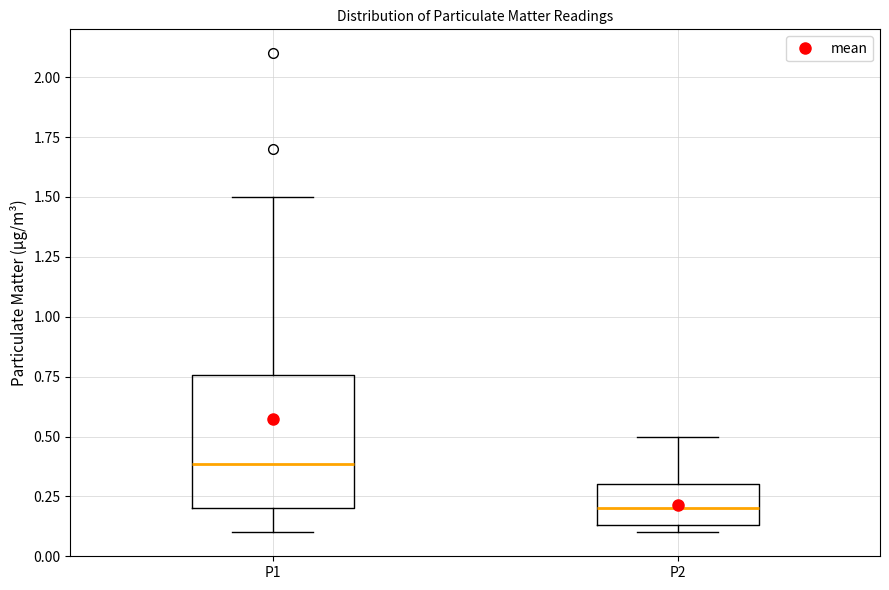

Reading left to right, transcribe this box plot: for each box, give where its median line is, the range the box spans, and where its two whiskers end, as read against the y-axis. The values are not printed on the chart, so give them approximately, as read against the axis.

P1: median 0.40, box 0.20 to 0.75, whiskers 0.10 to 1.50
P2: median 0.20, box 0.15 to 0.30, whiskers 0.10 to 0.50